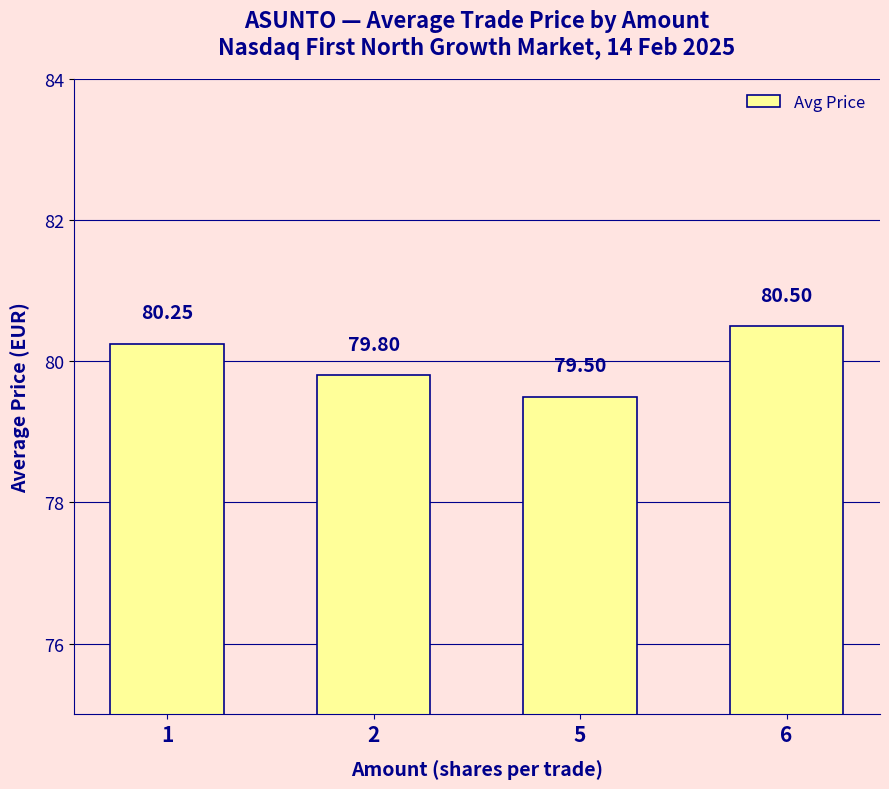

How many data points are less than 80?

2